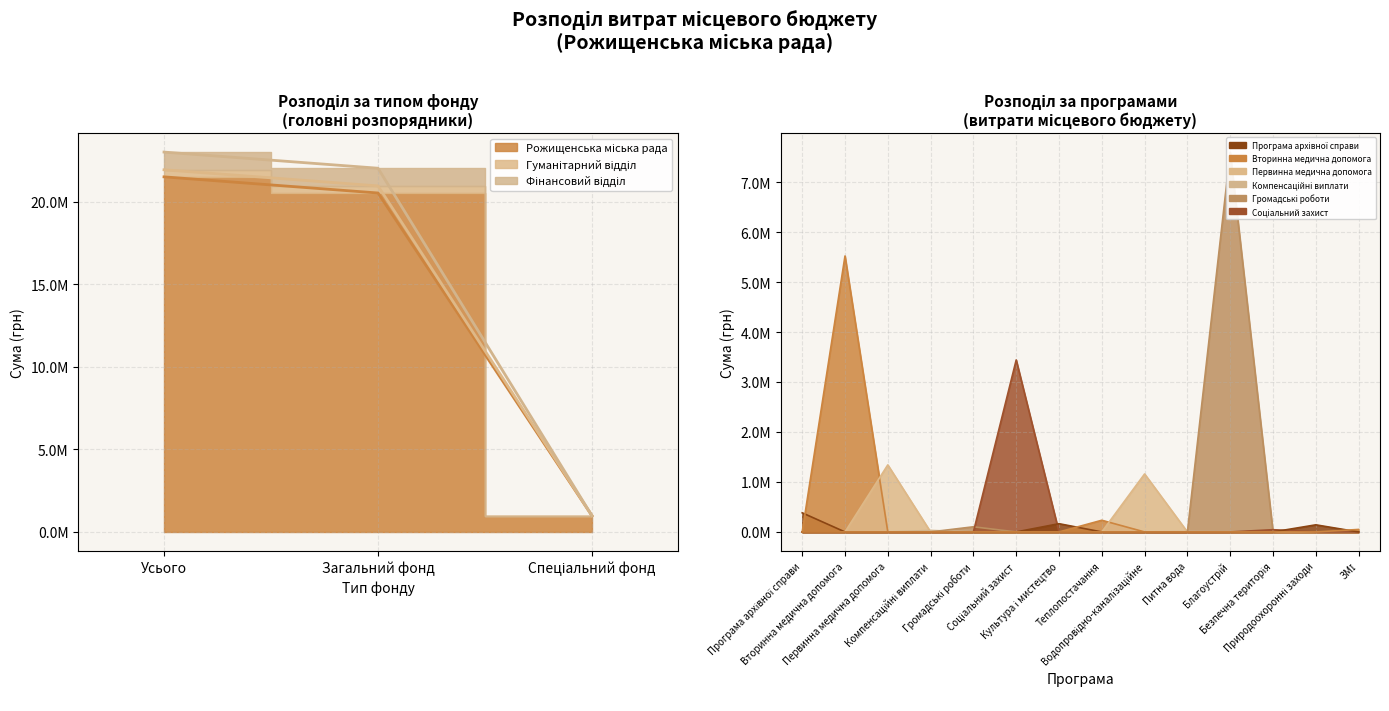

Which category has the highest value across all series?

Усього